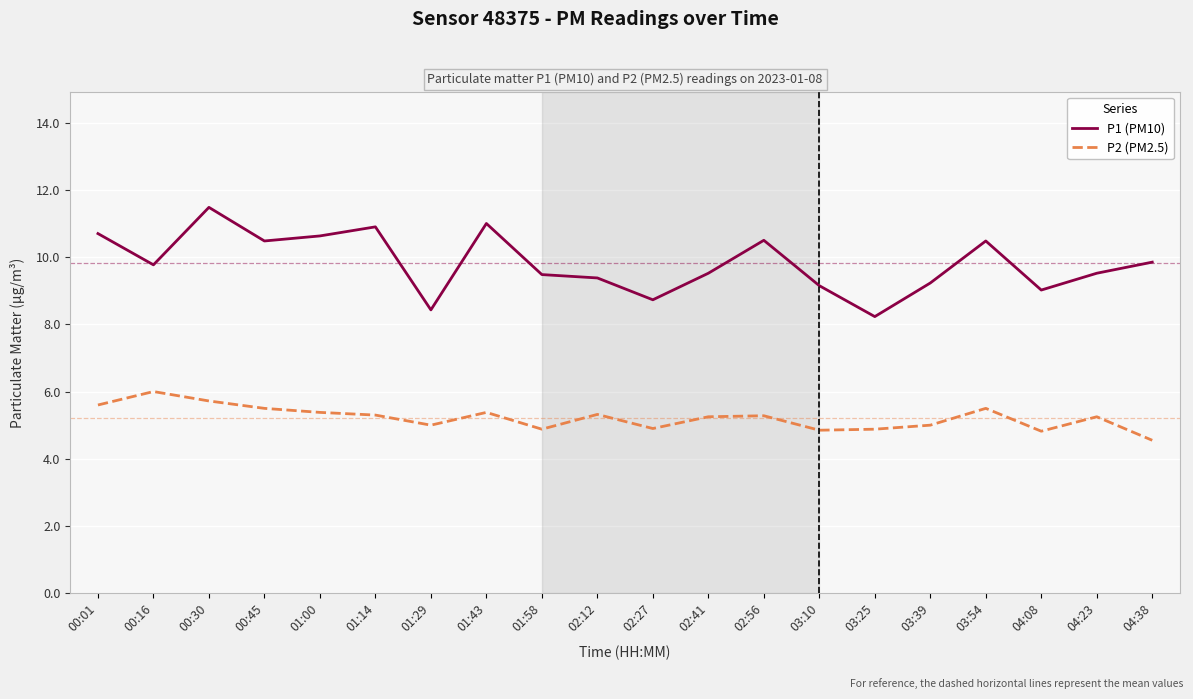

True or false: P1 (PM10) and P2 (PM2.5) cross at least once.

False